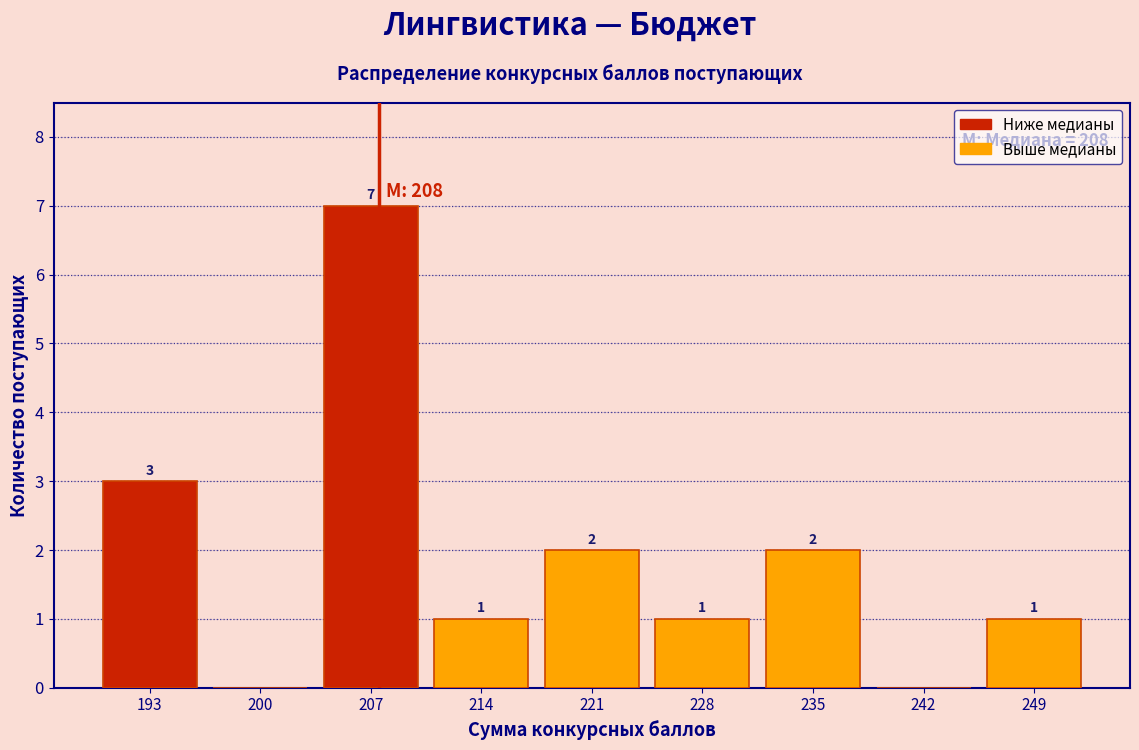

Over which range of the x-axis is the bar tallest?

204 to 211